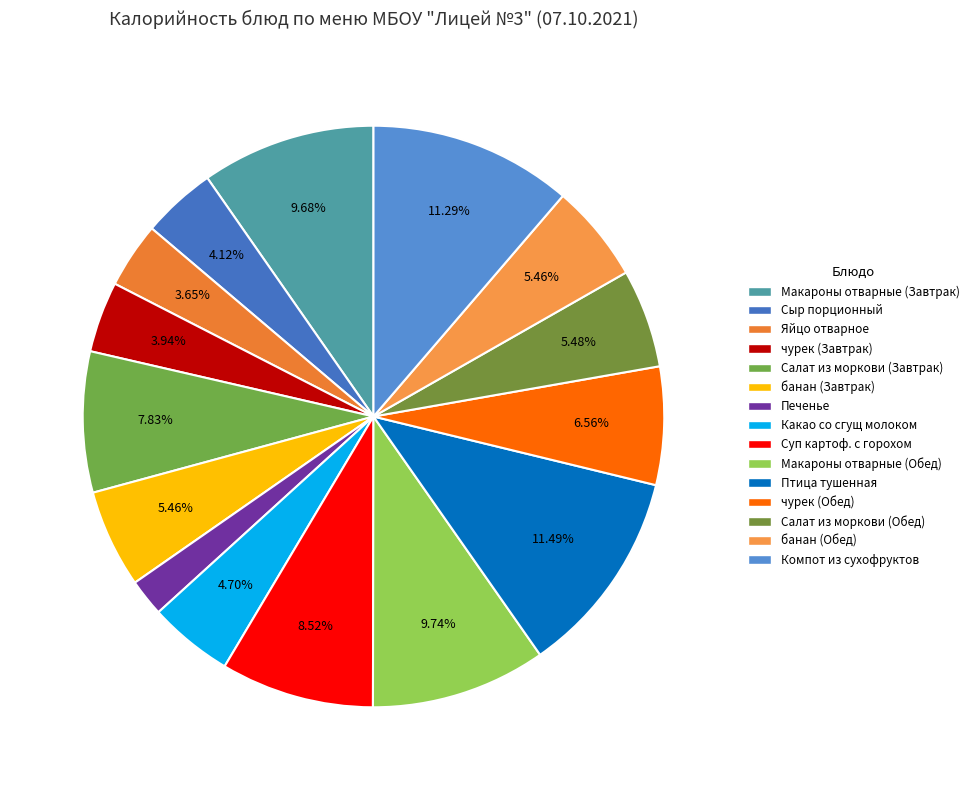

Which category has the smallest portion of the pie?

Печенье